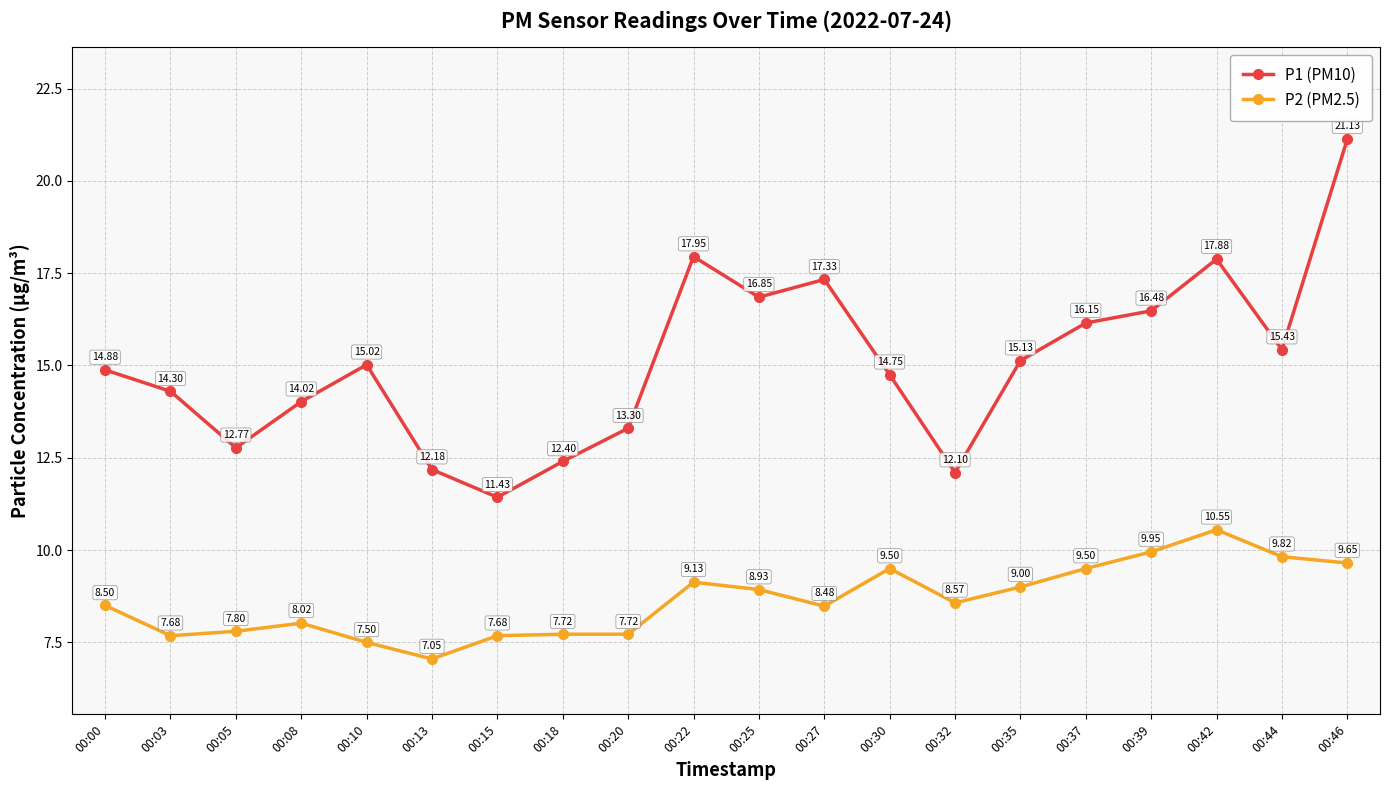

At which category is the sum across all series the highest?

00:46